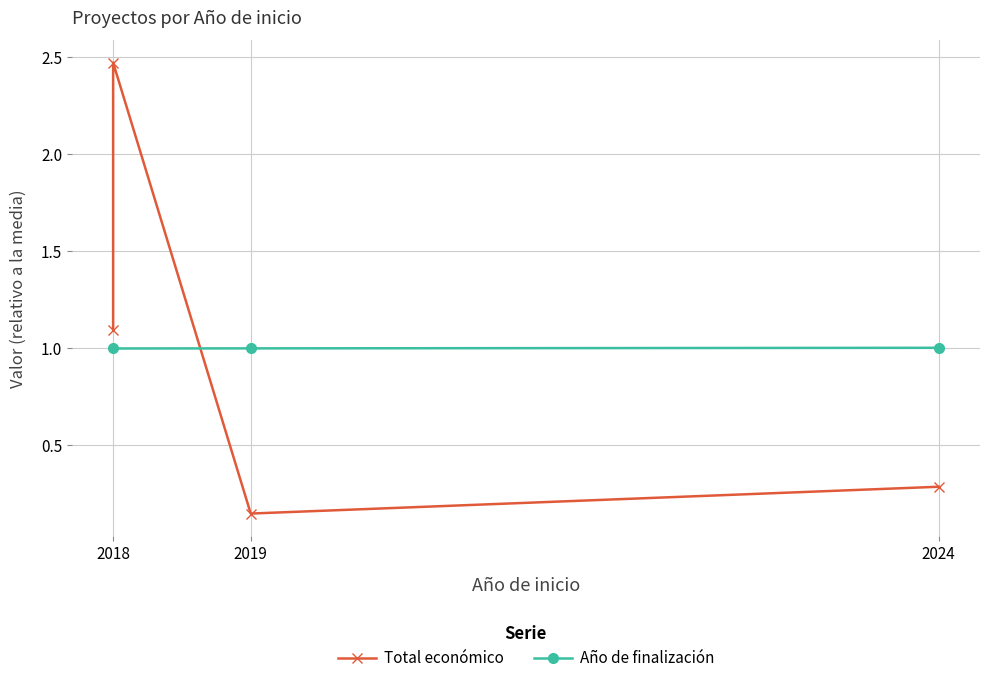

True or false: the data shows 3.9 at 2018.

False